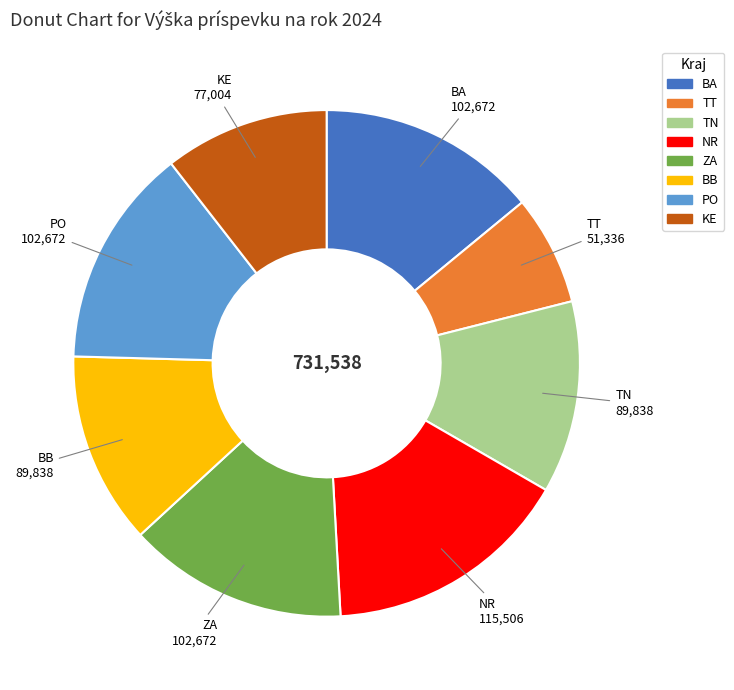

Which category has the biggest portion of the pie?

NR